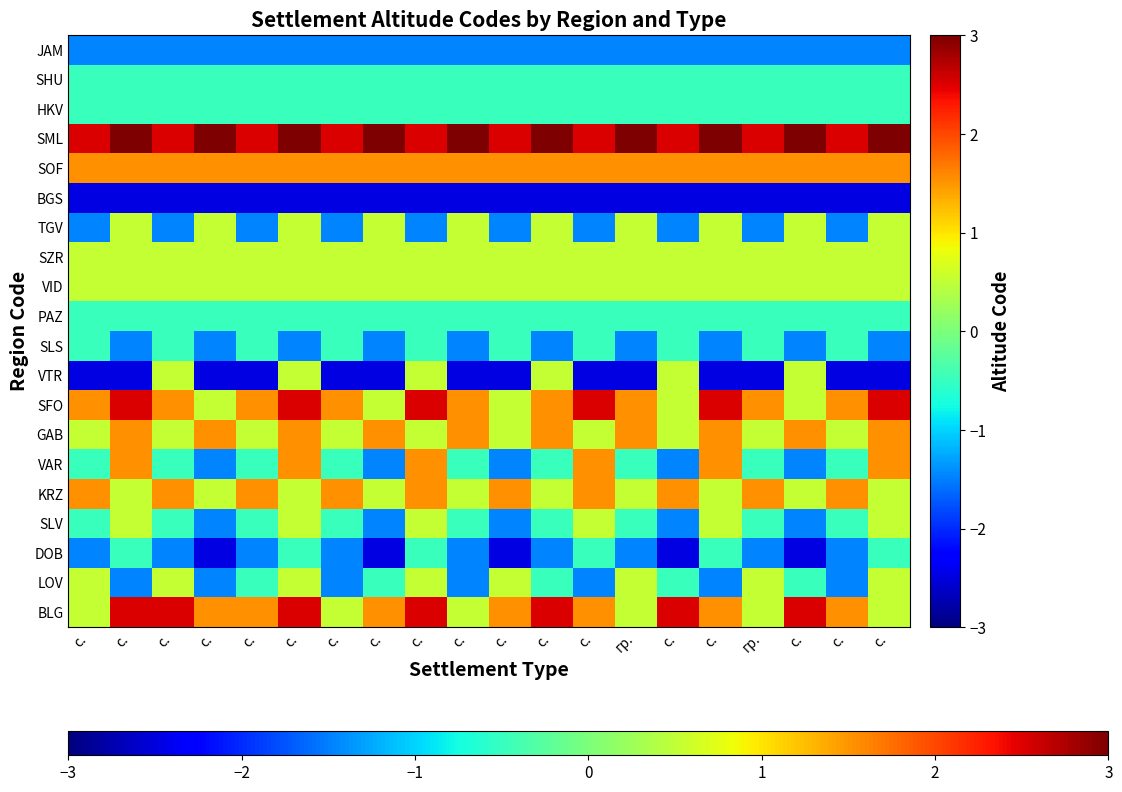

What is the minimum value shown in the chart?

-2.5